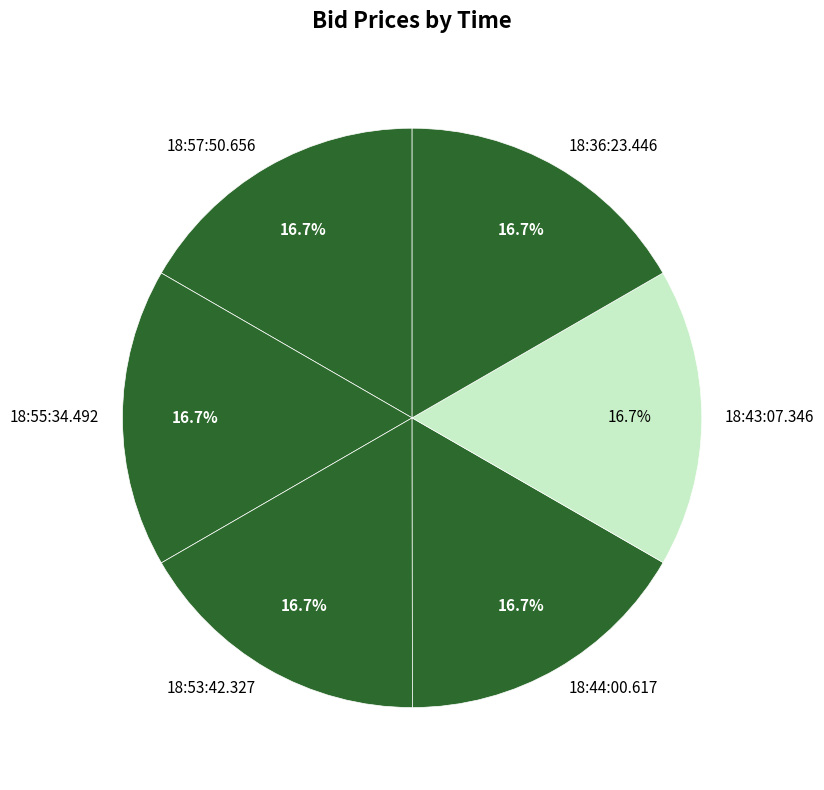

Does any single category account for the majority?

No